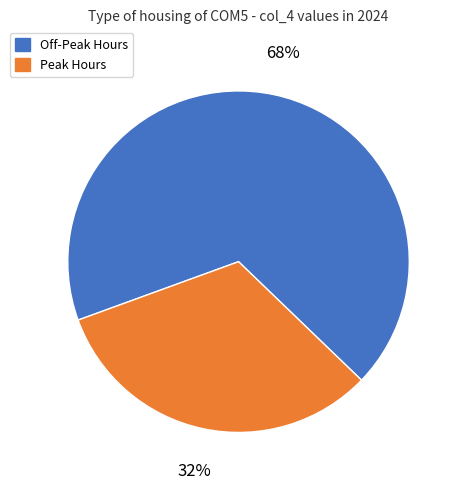

To the nearest percent, what is the average slice percentage?

50%